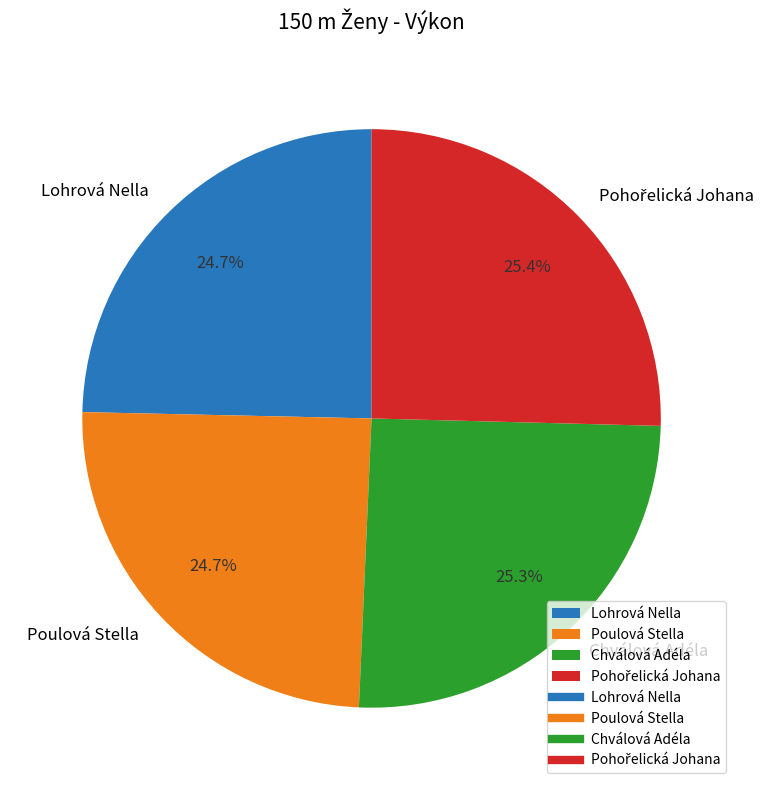

Does Chválová Adéla represent more than half of the total?

No